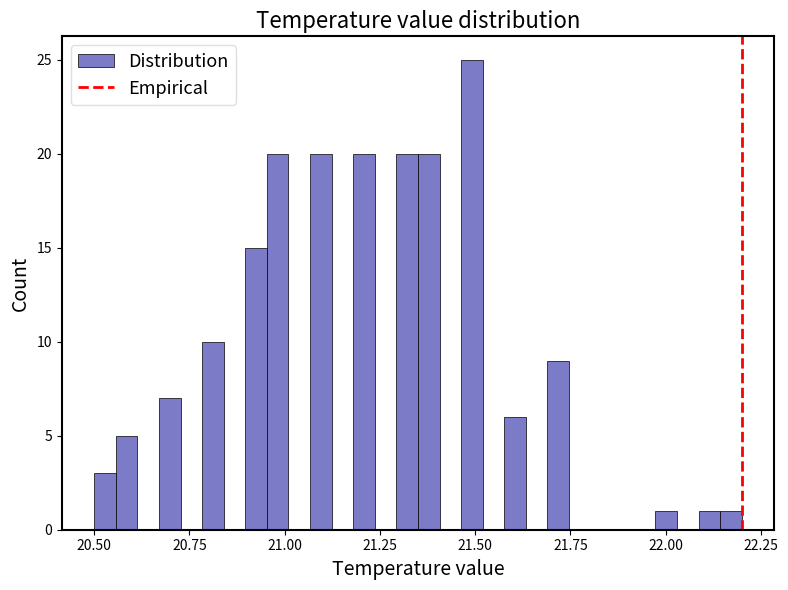

Read against the x-axis, roughly where is the centre of the tallest bar?

21.50